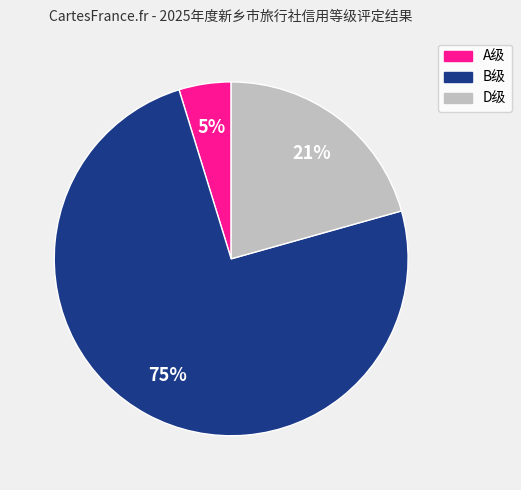

Is there any slice that represents more than half of the pie?

Yes